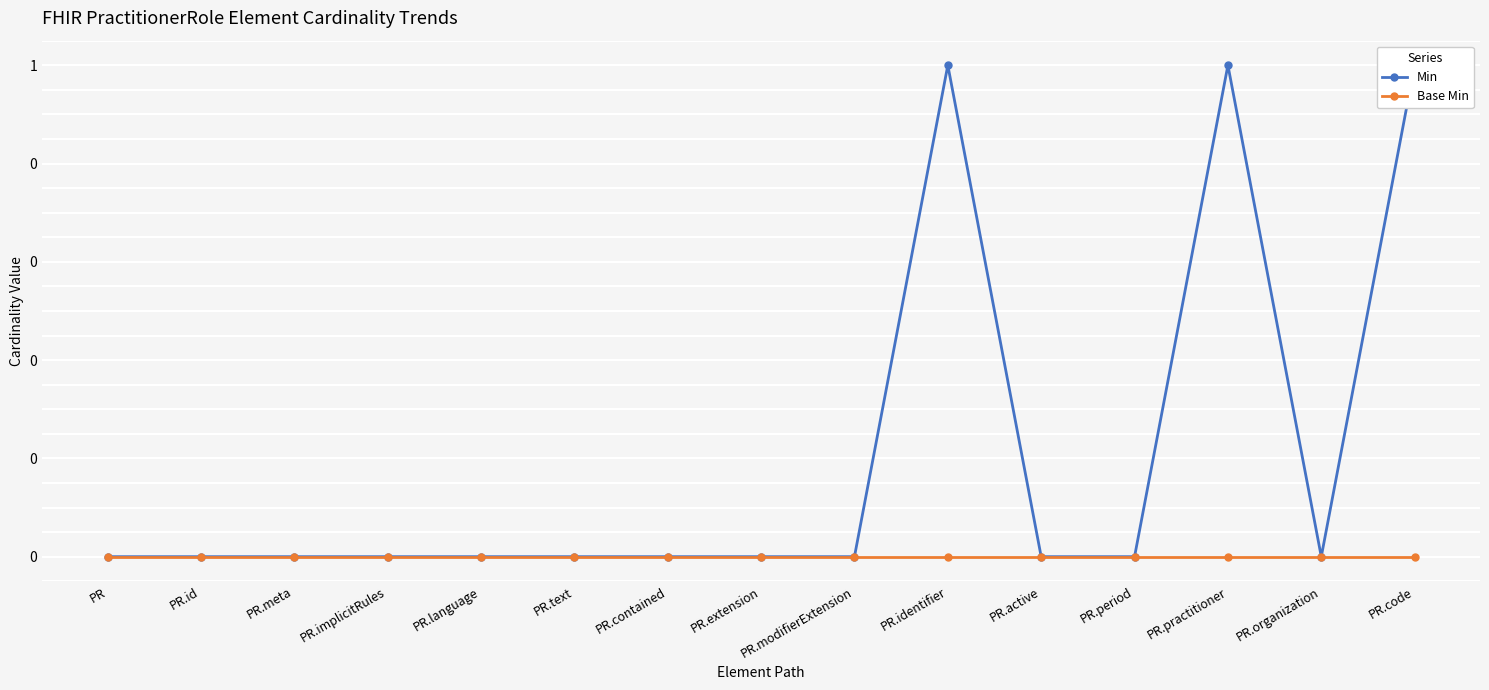

What are all the series names shown in the legend?

Min, Base Min